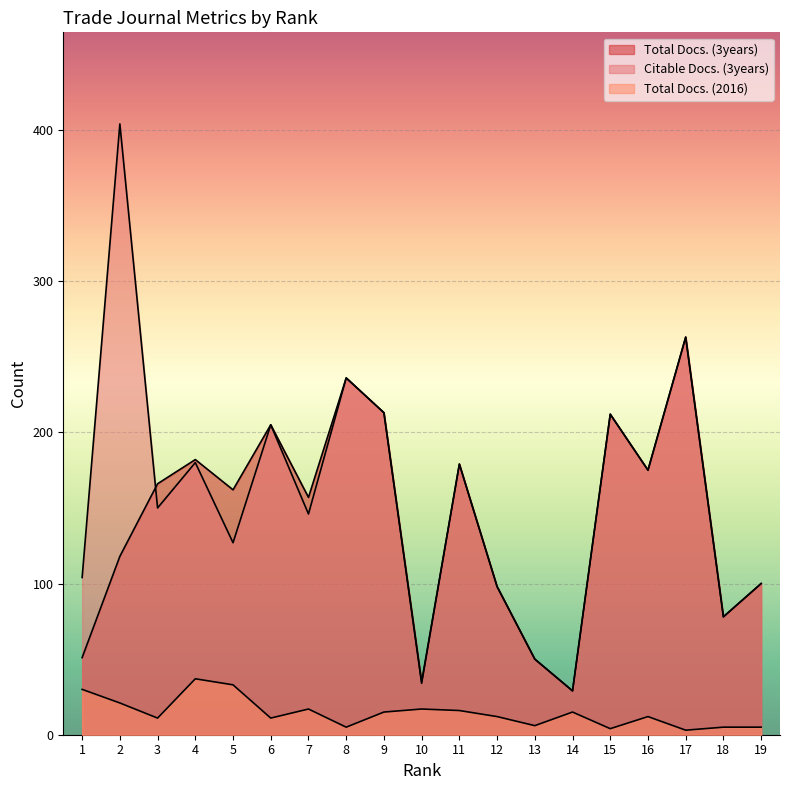

List the series in order of their peak value, lowest first.

Total Docs. (2016), Total Docs. (3years), Citable Docs. (3years)